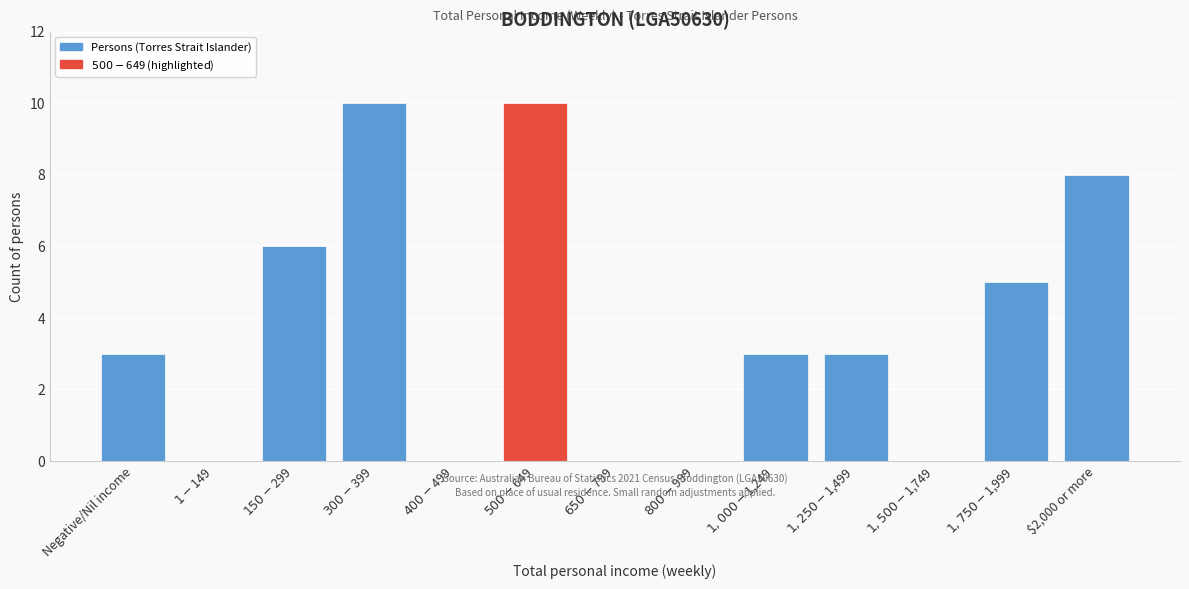

What is the sum of all values?

48